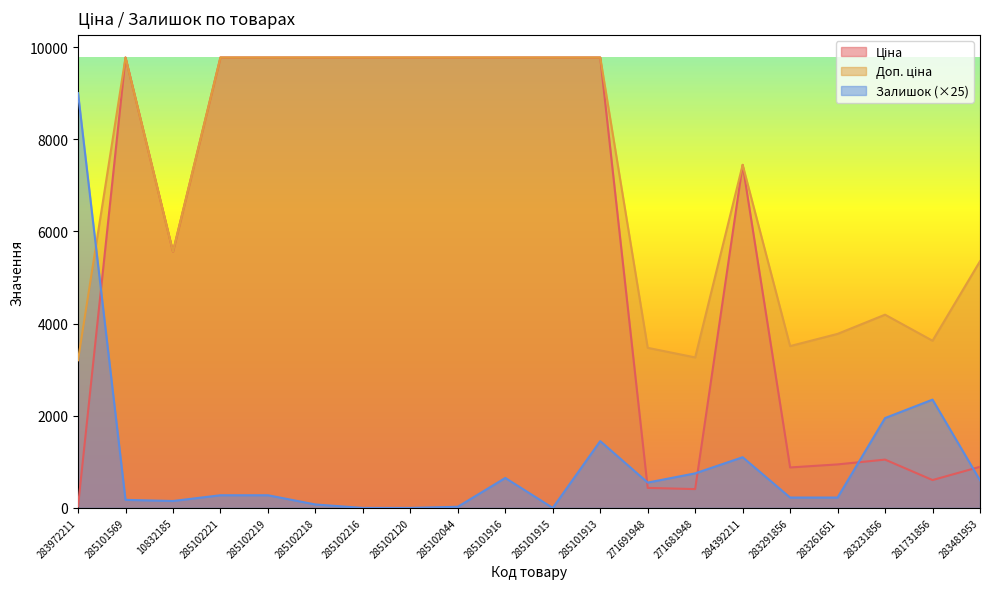

Reading right to left, transcribe all the data shown in this chart.

Ціна: 283481953=892.2	281731856=604.6	283231856=1048.4	283261651=944.2	283291856=878.0	284392211=7444.6	271681948=408.2	271691948=434.3	285101913=9775.5	285101915=9775.5	285101916=9775.5	285102044=9775.5	285102120=9775.5	285102216=9775.5	285102218=9775.5	285102219=9775.5	285102221=9775.5	10832185=5560.3	285101569=9775.5	283972211=32.0
Доп. ціна: 283481953=5353.1	281731856=3627.9	283231856=4193.5	283261651=3777.0	283291856=3511.9	284392211=7444.6	271681948=3265.8	271691948=3474.1	285101913=9775.5	285101915=9775.5	285101916=9775.5	285102044=9775.5	285102120=9775.5	285102216=9775.5	285102218=9775.5	285102219=9775.5	285102221=9775.5	10832185=5560.3	285101569=9775.5	283972211=3205.0
Залишок: 283481953=600.0	281731856=2350.0	283231856=1950.0	283261651=225.0	283291856=225.0	284392211=1100.0	271681948=750.0	271691948=550.0	285101913=1450.0	285101915=0.0	285101916=650.0	285102044=25.0	285102120=0.0	285102216=0.0	285102218=75.0	285102219=275.0	285102221=275.0	10832185=150.0	285101569=175.0	283972211=9000.0